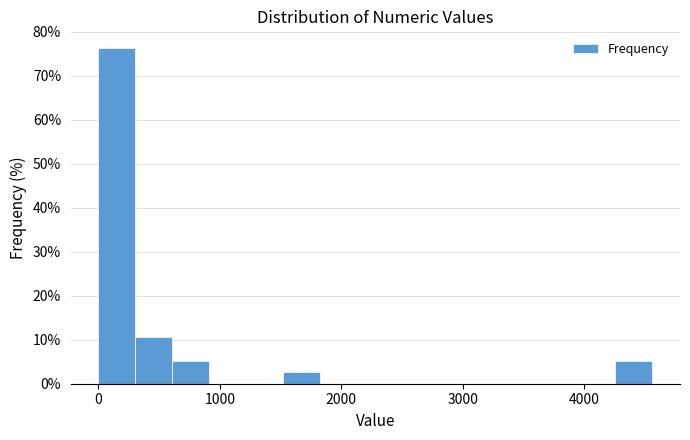

Around what value on the x-axis is the tallest bar? Give the approximate position of its centre, as read against the axis.

200